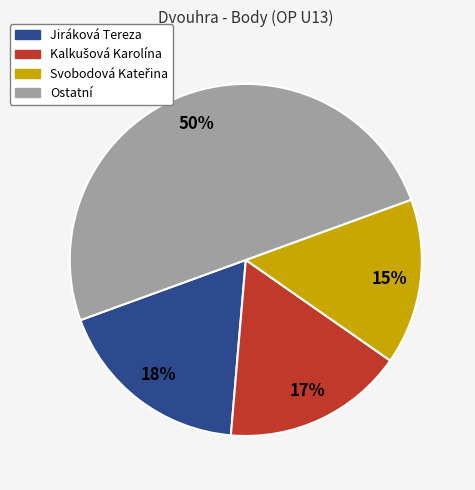

To the nearest percent, what is the average slice percentage?

25%